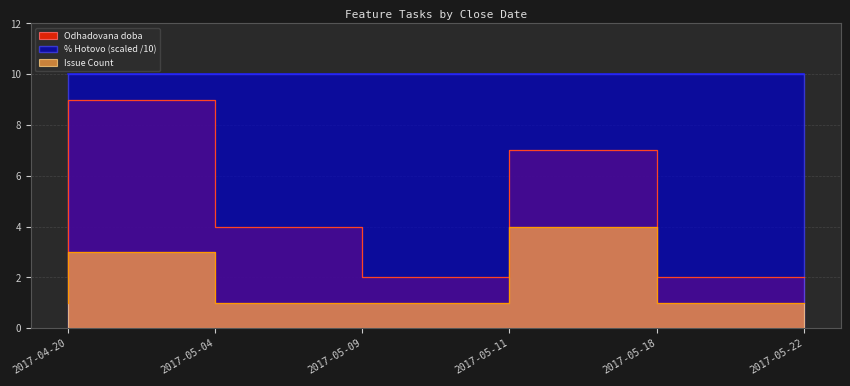

Reading left to right, list all the values displayed in this chart.

Odhadovana doba: 2017-04-20=2	2017-05-04=9	2017-05-09=4	2017-05-11=2	2017-05-18=7	2017-05-22=2
Issue Count: 2017-04-20=1	2017-05-04=3	2017-05-09=1	2017-05-11=1	2017-05-18=4	2017-05-22=1